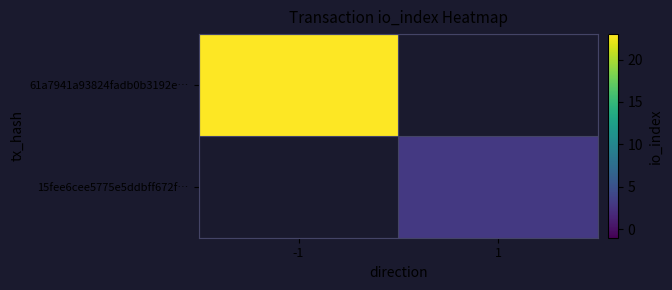

What is the spread (max minus min) of values at -1?

23